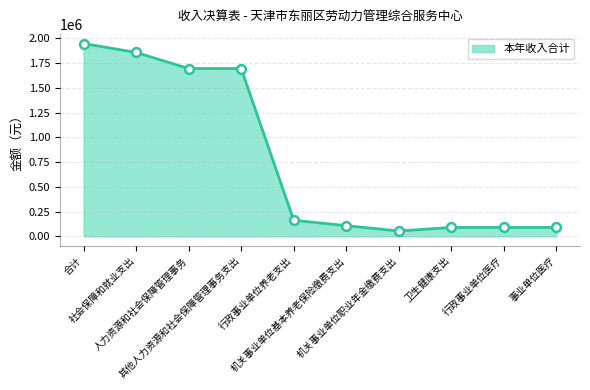

What is the ratio of the value at 事业单位医疗 to the value at 机关事业单位基本养老保险缴费支出?

0.8